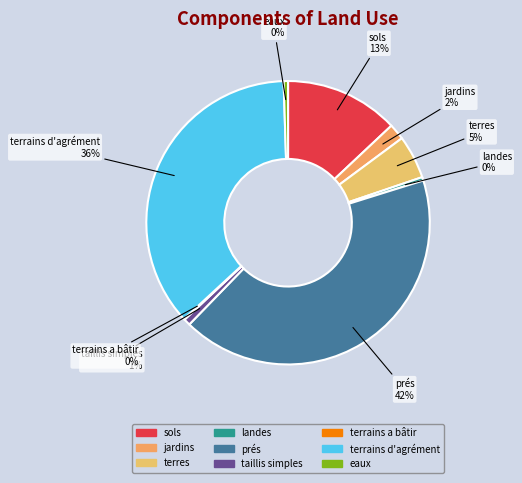

To the nearest percent, what is the difference between the largest and smallest slice percentages?

42%